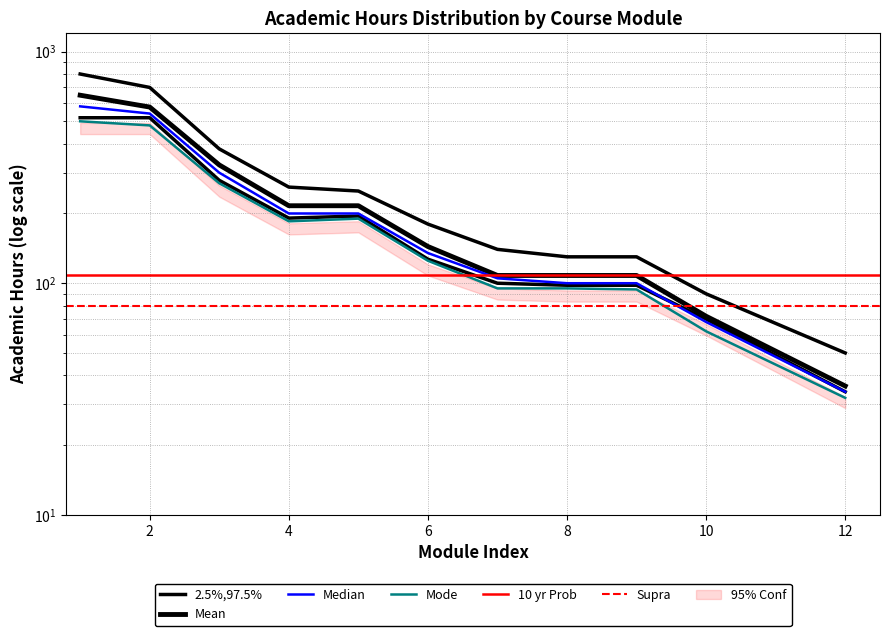

True or false: Mode has a value of 95 at 7.

True